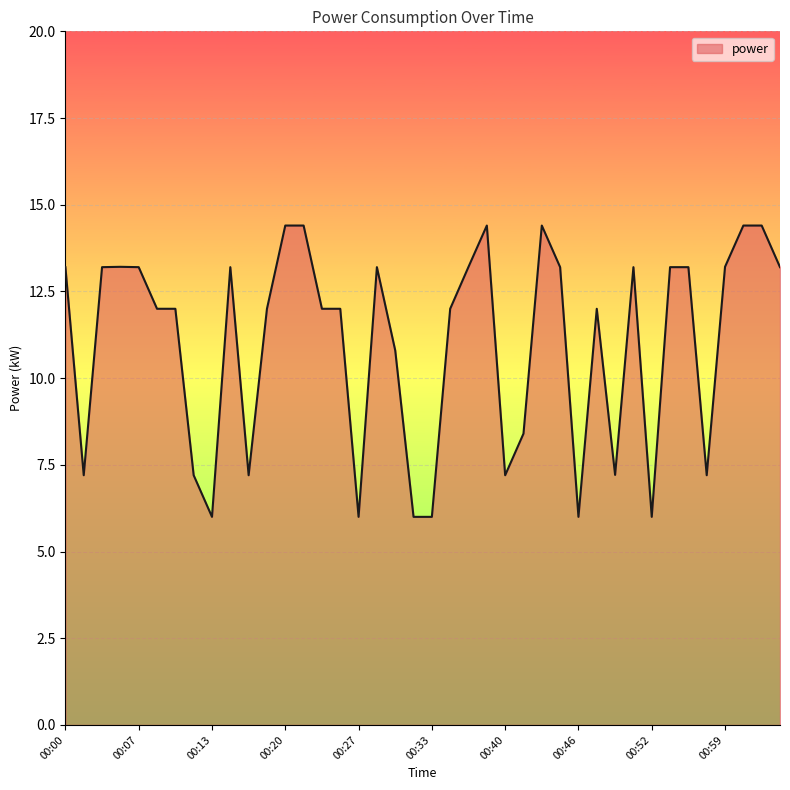

What is the greatest value displayed?

14.4